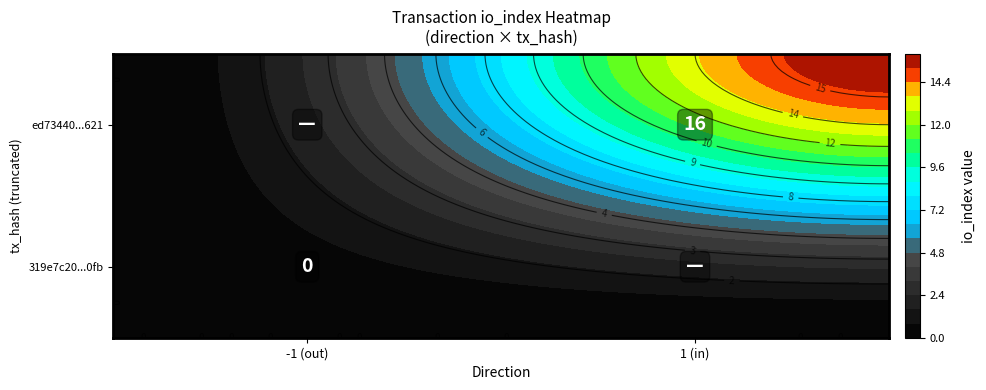

True or false: ed73440dce9ab455de0cd36f902f4c16135b621 has a value of 1 at direction.

True